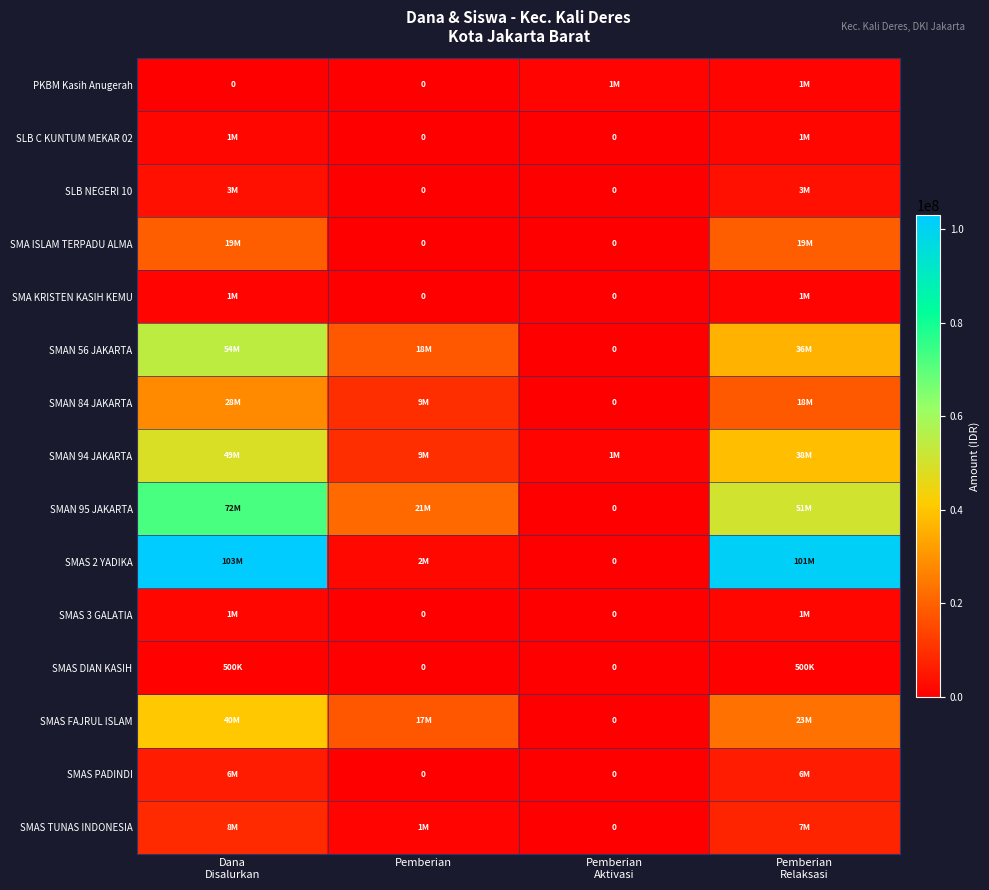

Is the value of SLB C KUNTUM MEKAR 02 at Pemberian Aktivasi greater than the value of SMAS FAJRUL ISLAM at Pemberian?

No